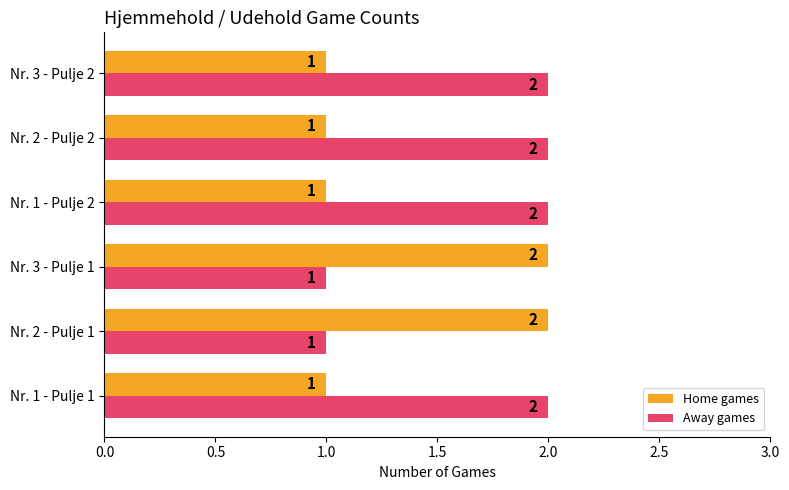

At how many categories does at least one series exceed 1?

6